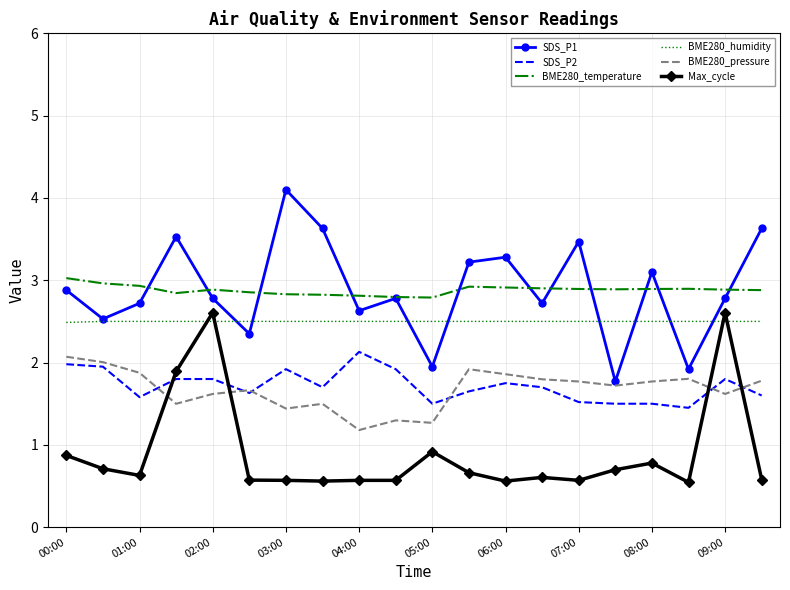

What is the highest value of the SDS_P2 series?

2.1